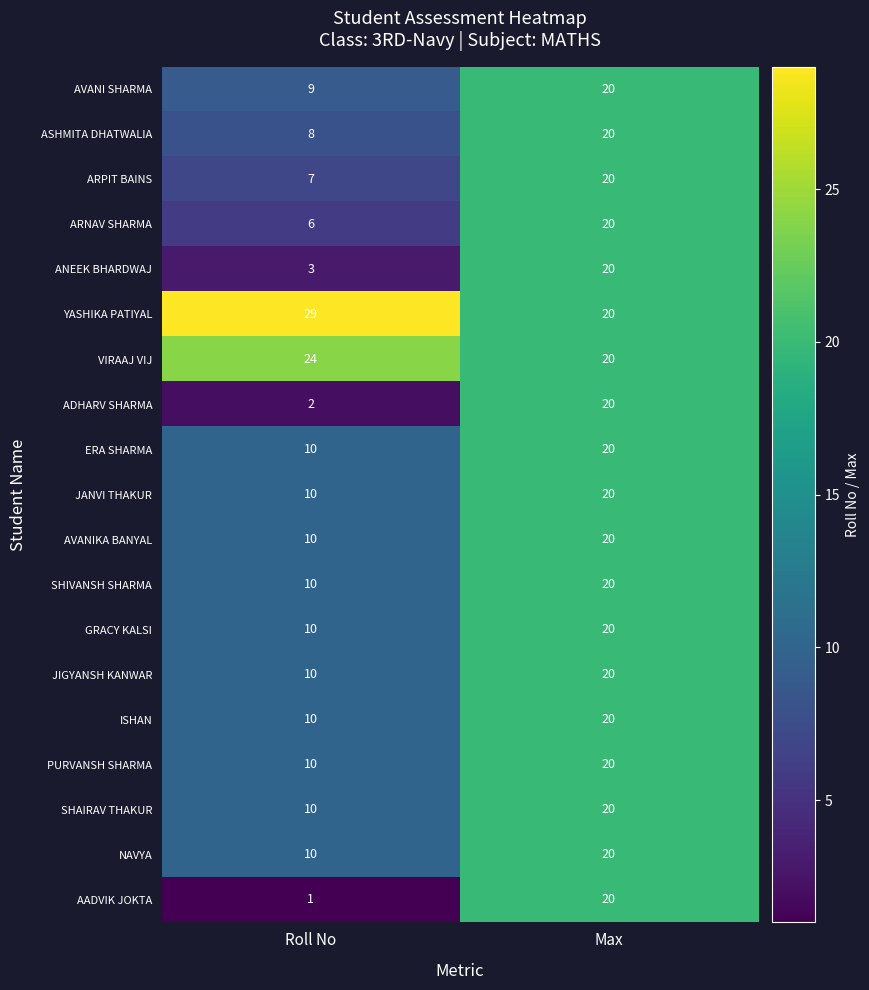

What is the spread (max minus min) of values at Roll No?

28